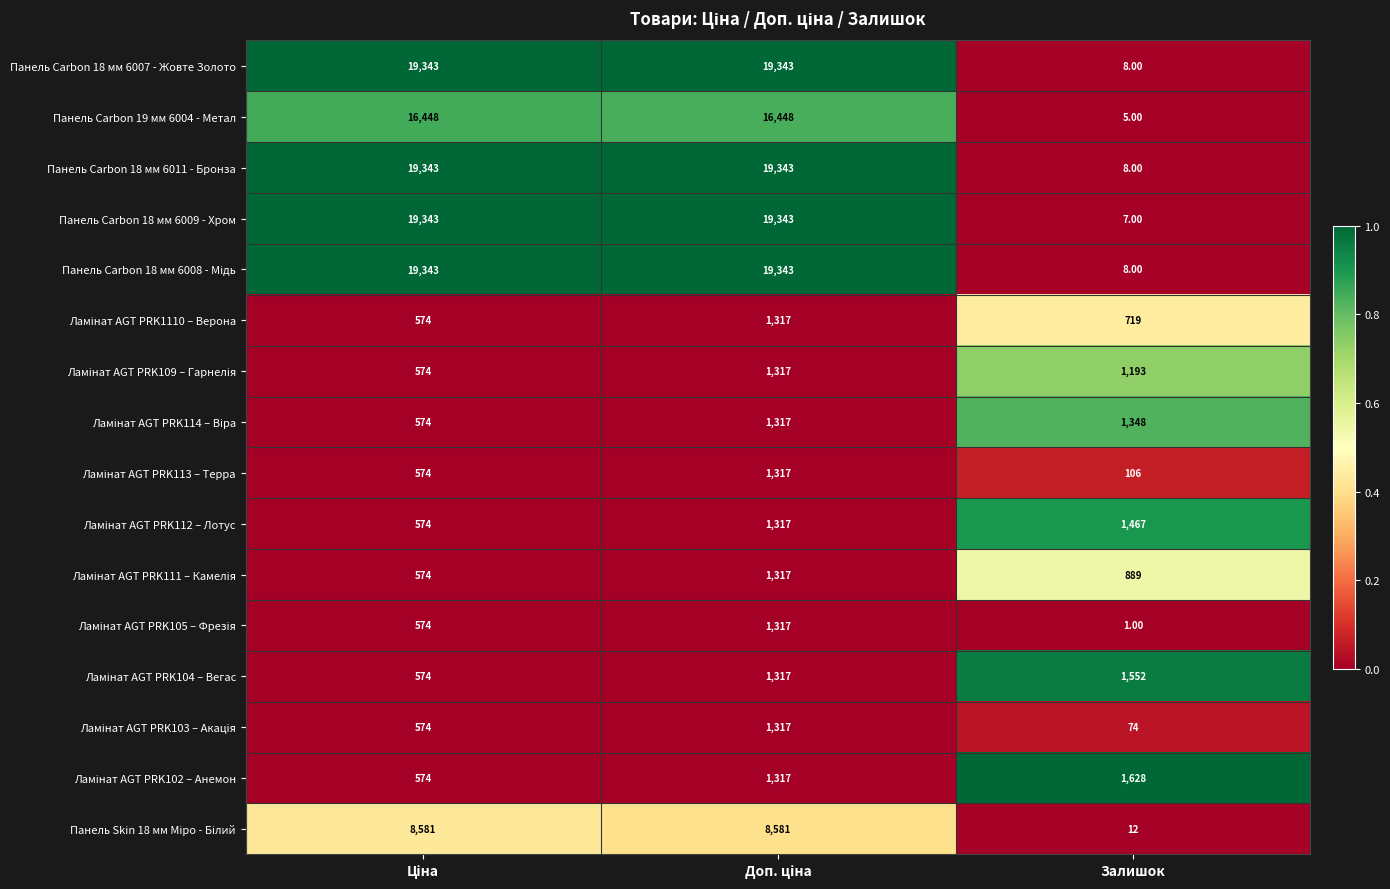

What is the difference between the second highest and minimum values in the Панель Carbon 18 мм 6009 - Хром series?

19336